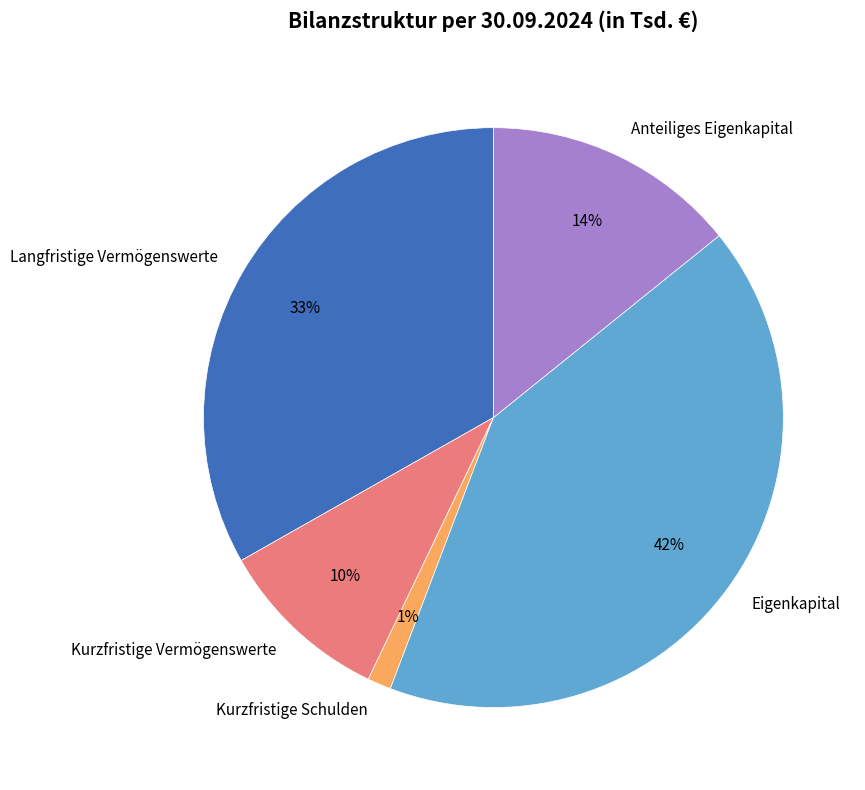

Combined, do Anteiliges Eigenkapital and Kurzfristige Schulden account for over 50%?

No